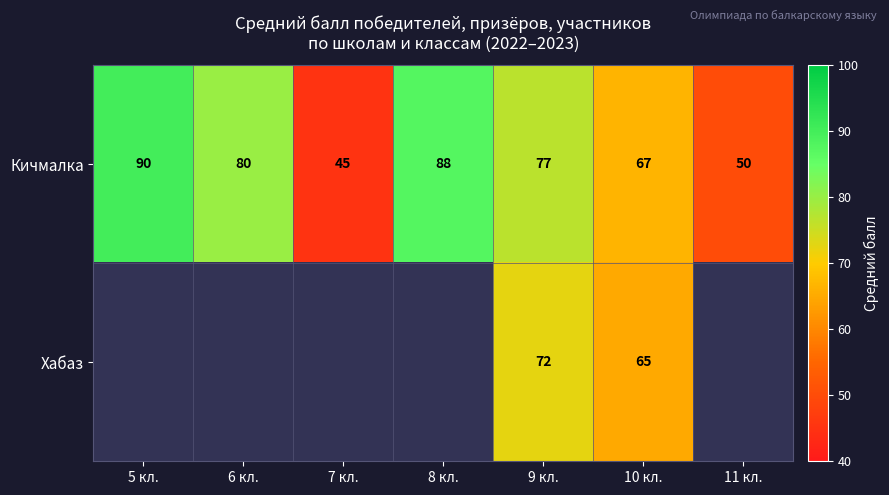

True or false: Хабаз has a value of 72 at 9 кл..

True